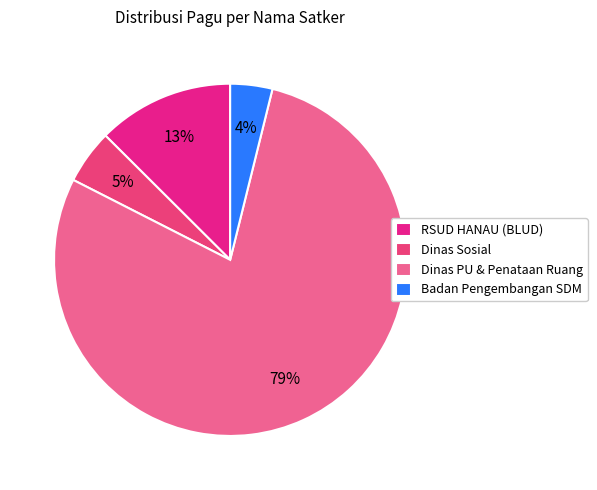

How many segments does this pie chart have?

4